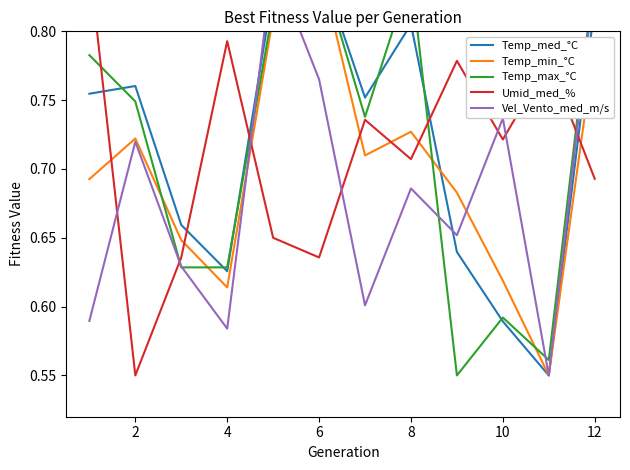

At 2, list the series in order from smallest to largest.

Umid_med_%, Vel_Vento_med_m/s, Temp_min_°C, Temp_max_°C, Temp_med_°C